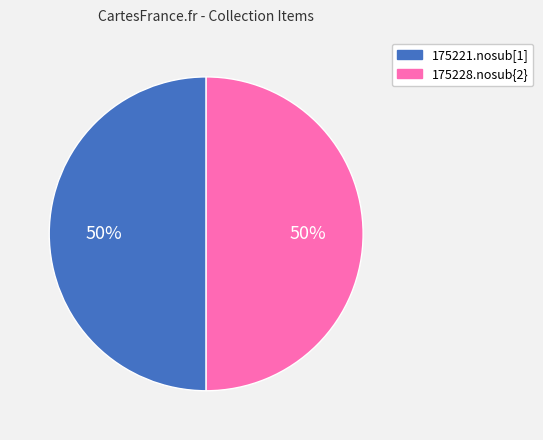

True or false: 175221.nosub[1] accounts for 56% of the total.

False